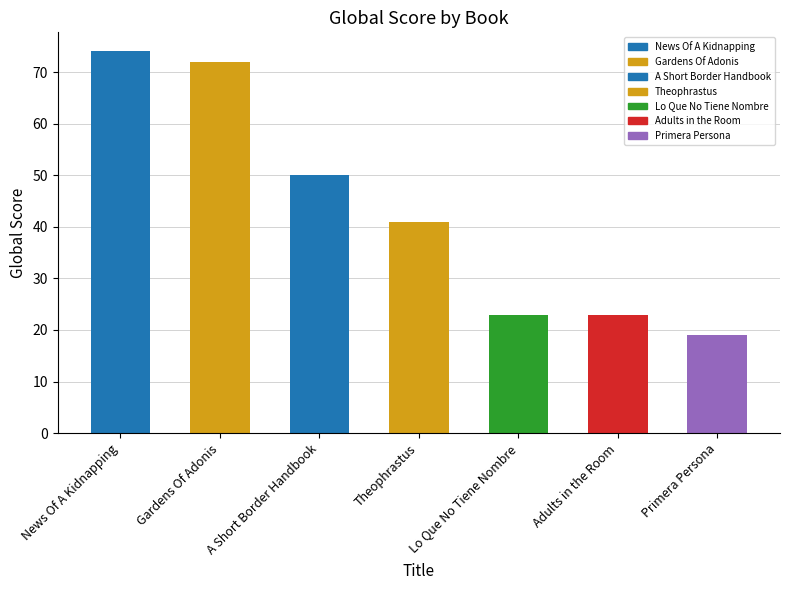

Approximately how many times larger is the value at Primera Persona compared to Lo Que No Tiene Nombre?

0.8